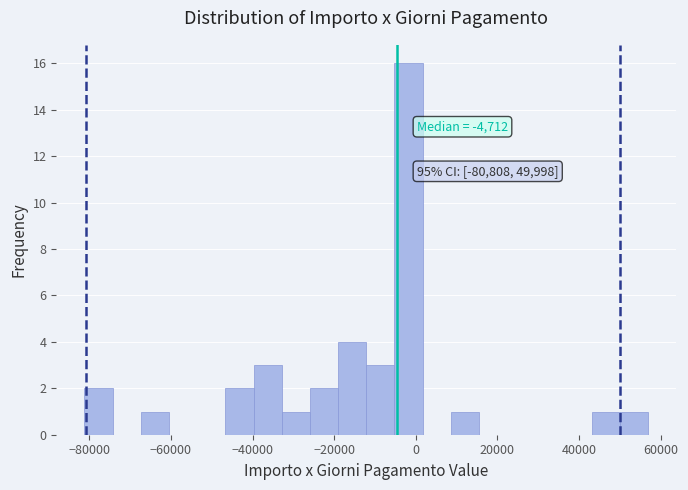

Around what value on the x-axis is the tallest bar? Give the approximate position of its centre, as read against the axis.

-2000